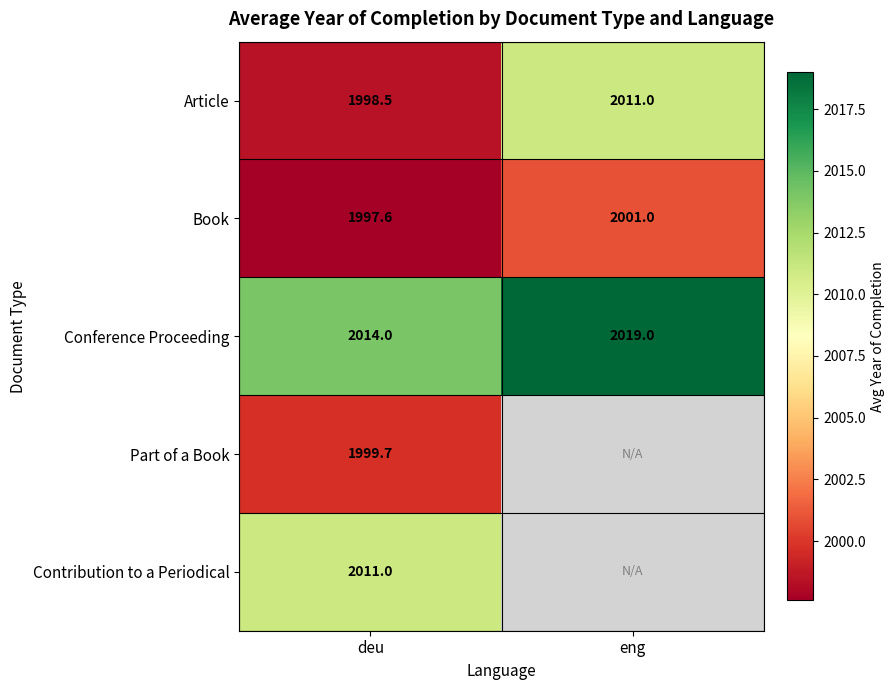

What is the difference between the Conference Proceeding values at deu and eng?

5.0